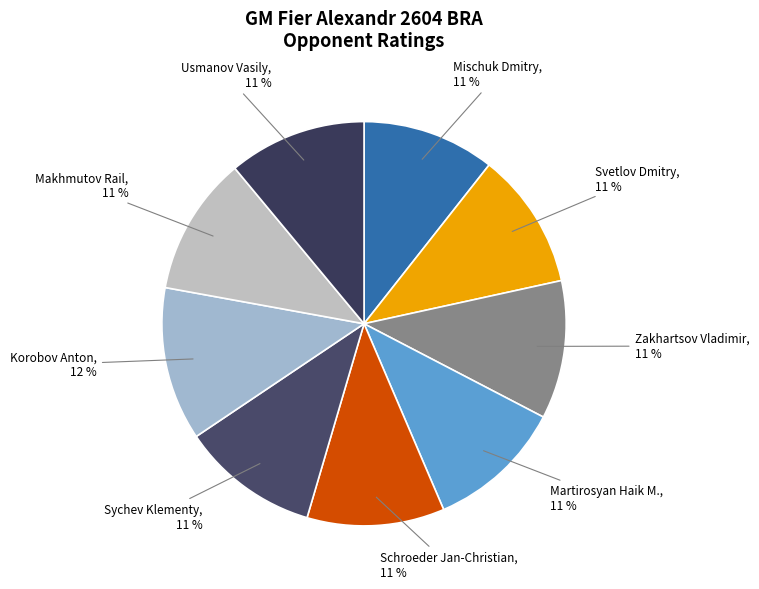

How many segments does this pie chart have?

9